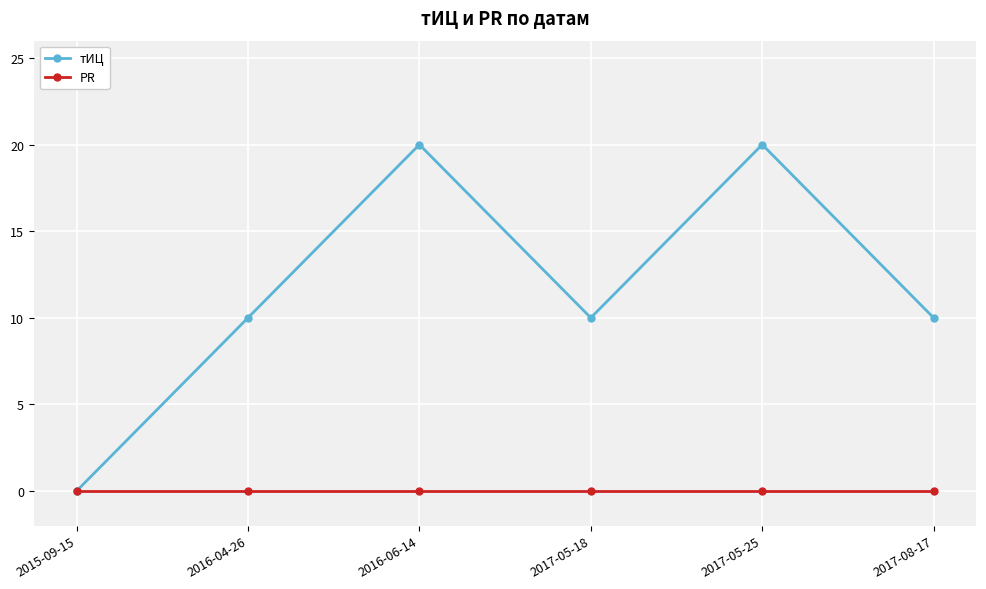

Count the number of data series in this chart.

2